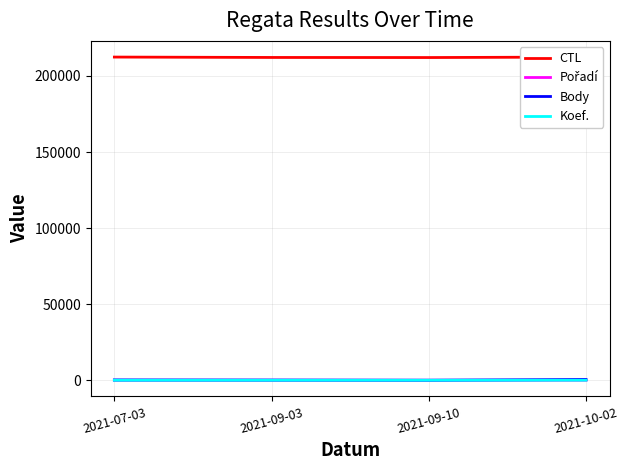

At which category does the chart reach its minimum across all series?

2021-09-10